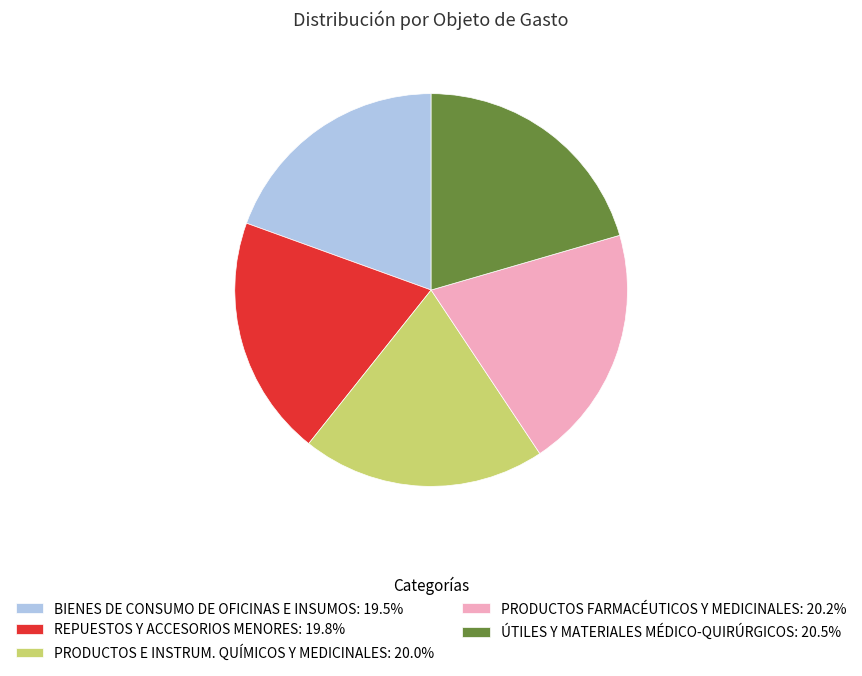

Combined, do PRODUCTOS E INSTRUM. QUÍMICOS Y MEDICINALES: 20.0% and REPUESTOS Y ACCESORIOS MENORES: 19.8% account for over 50%?

No